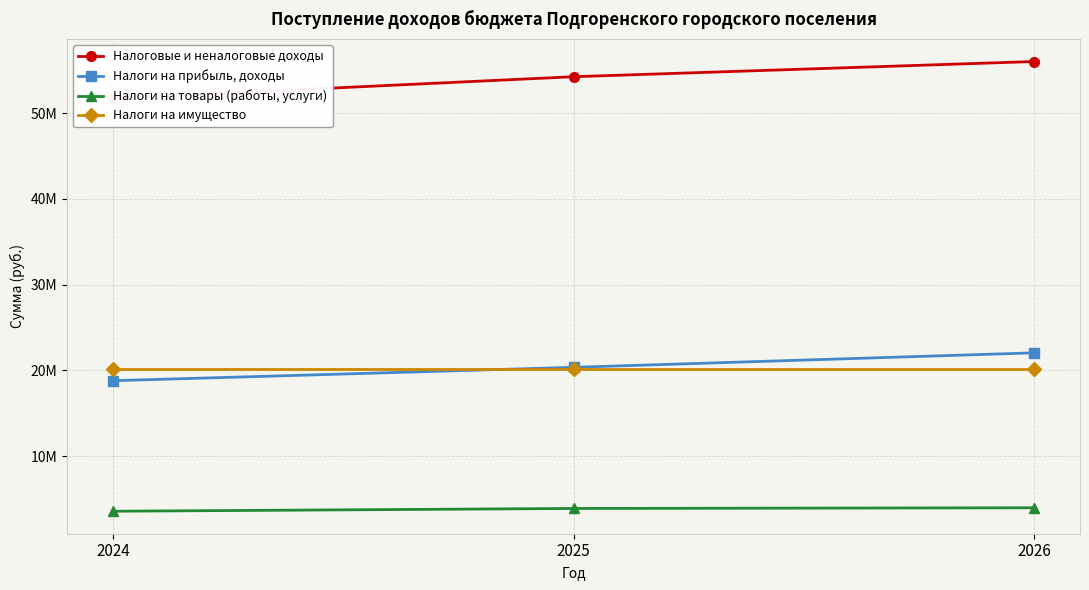

Reading right to left, extract all data points from this chart.

Налоговые и неналоговые доходы: 2026=56009900	2025=54240200	2024=51713400
Налоги на прибыль, доходы: 2026=22051400	2025=20362000	2024=18802000
Налоги на товары (работы, услуги): 2026=3987500	2025=3907200	2024=3584400
Налоги на имущество: 2026=20123000	2025=20123000	2024=20123000